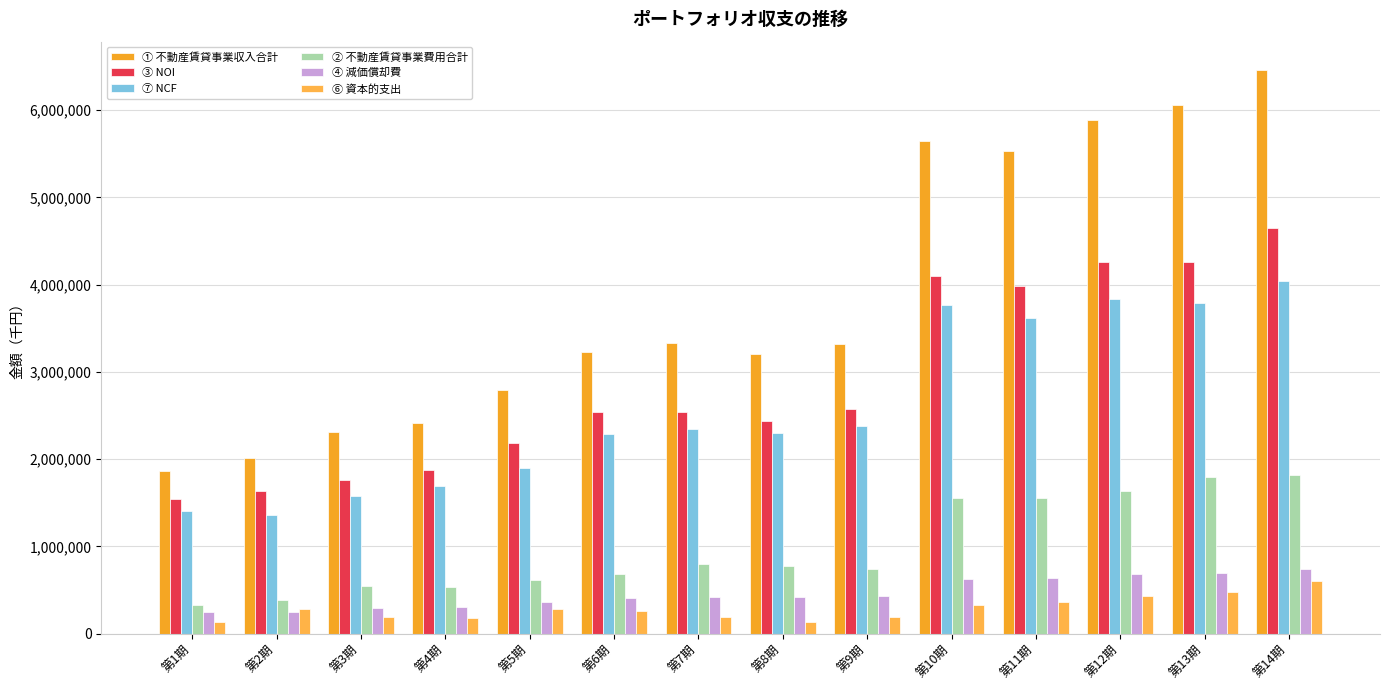

Rank the series at 第7期 from lowest to highest value.

⑥ 資本的支出, ④ 減価償却費, ② 不動産賃貸事業費用合計, ⑦ NCF, ③ NOI, ① 不動産賃貸事業収入合計